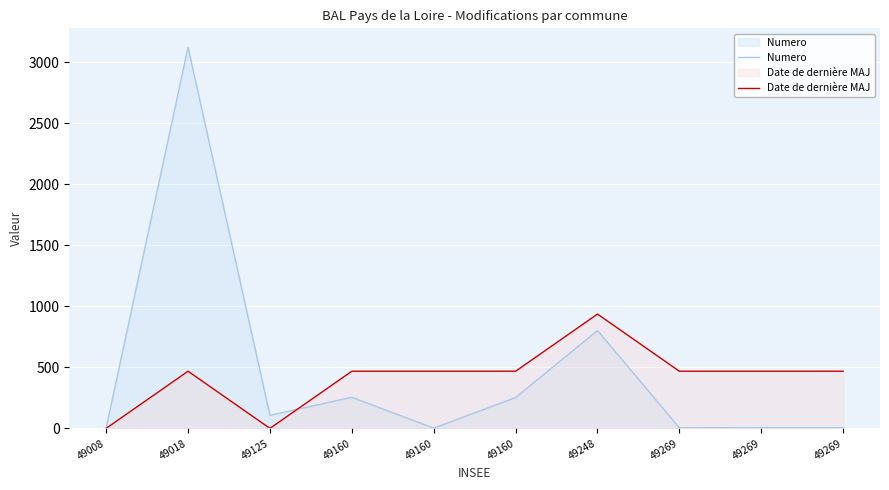

Rank the series at 49160 from lowest to highest value.

Numero, Date de dernière MAJ